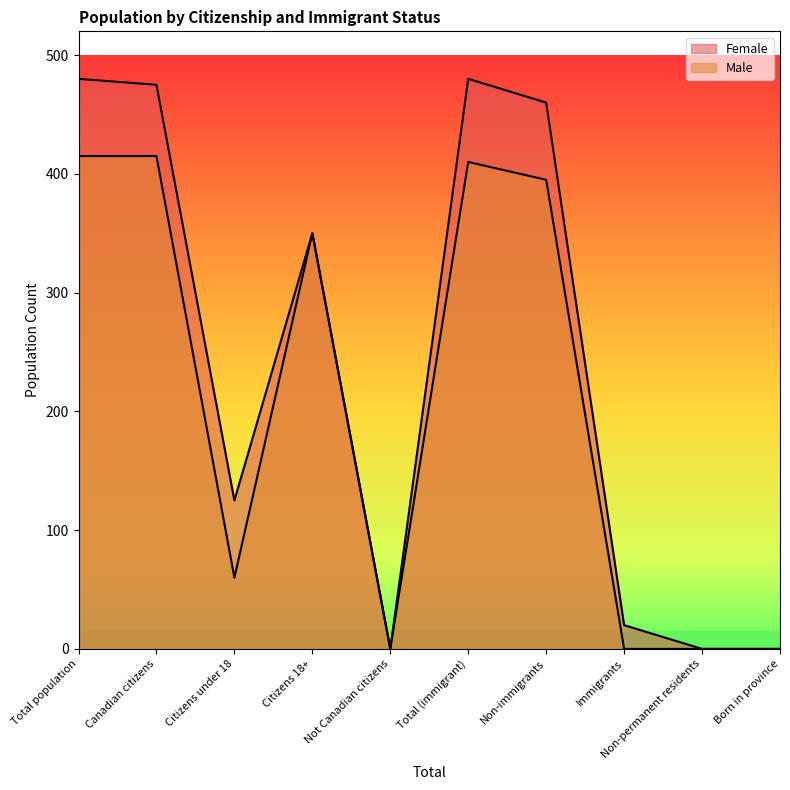

Reading right to left, list all the values displayed in this chart.

Female: Born in province=0	Non-permanent residents=0	Immigrants=20	Non-immigrants=460	Total (immigrant)=480	Not Canadian citizens=0	Citizens 18+=350	Citizens under 18=125	Canadian citizens=475	Total population=480
Male: Born in province=0	Non-permanent residents=0	Immigrants=0	Non-immigrants=395	Total (immigrant)=410	Not Canadian citizens=0	Citizens 18+=350	Citizens under 18=60	Canadian citizens=415	Total population=415